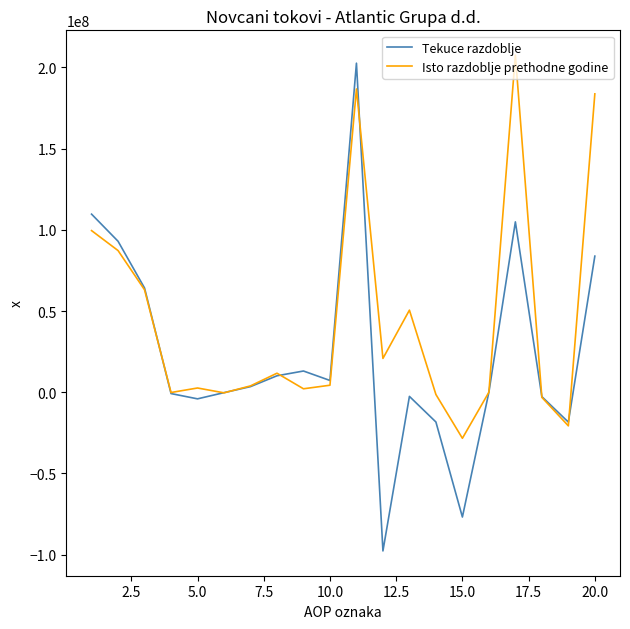

How many categories are shown in the chart?

20